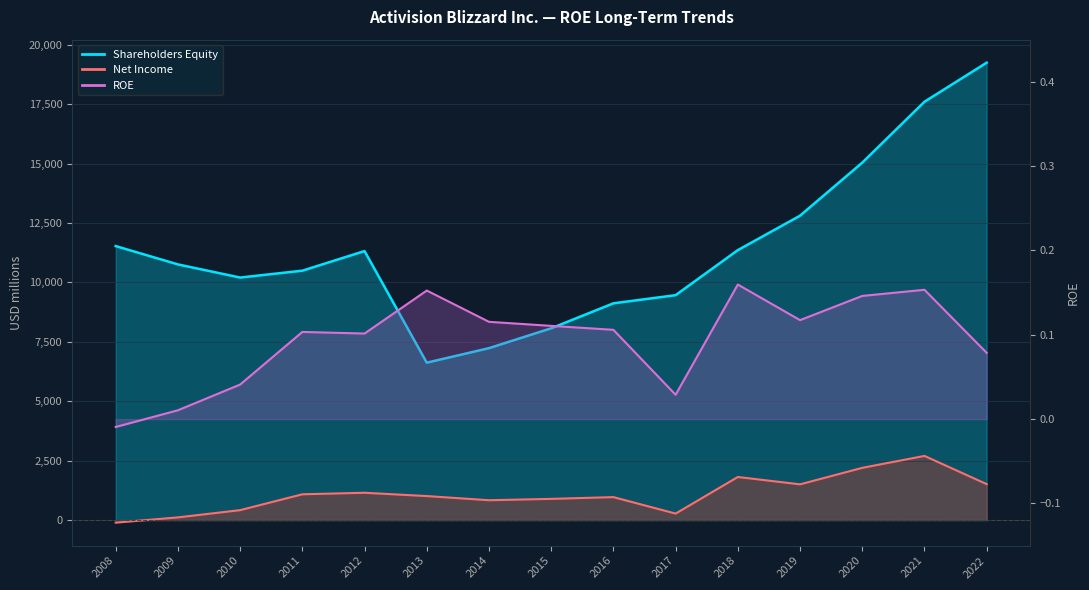

Where is the data nearest to the value 0?

2008